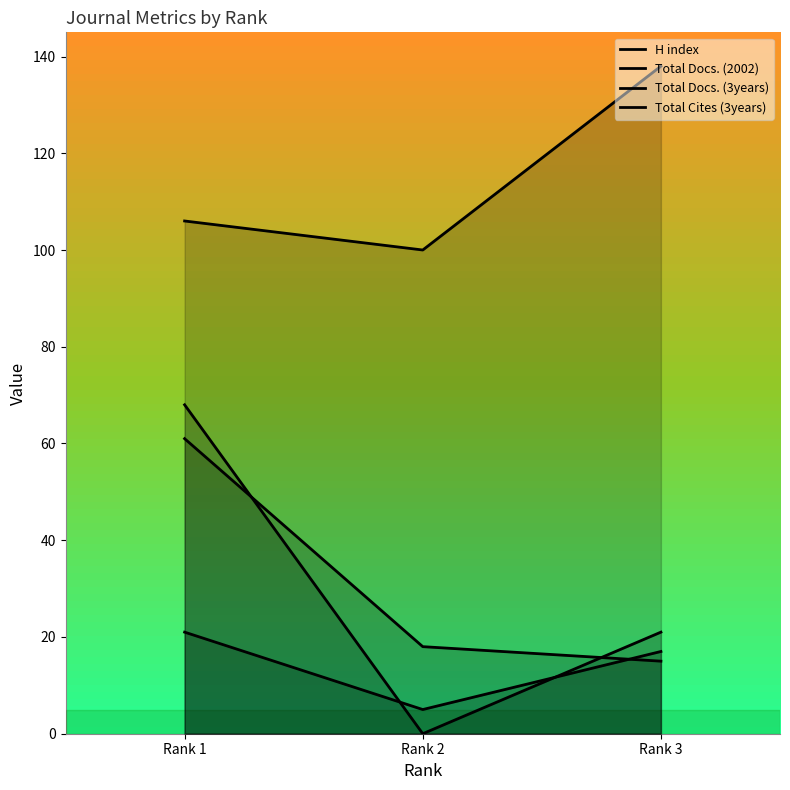

What are all the series names shown in the legend?

H index, Total Docs. (2002), Total Docs. (3years), Total Cites (3years)